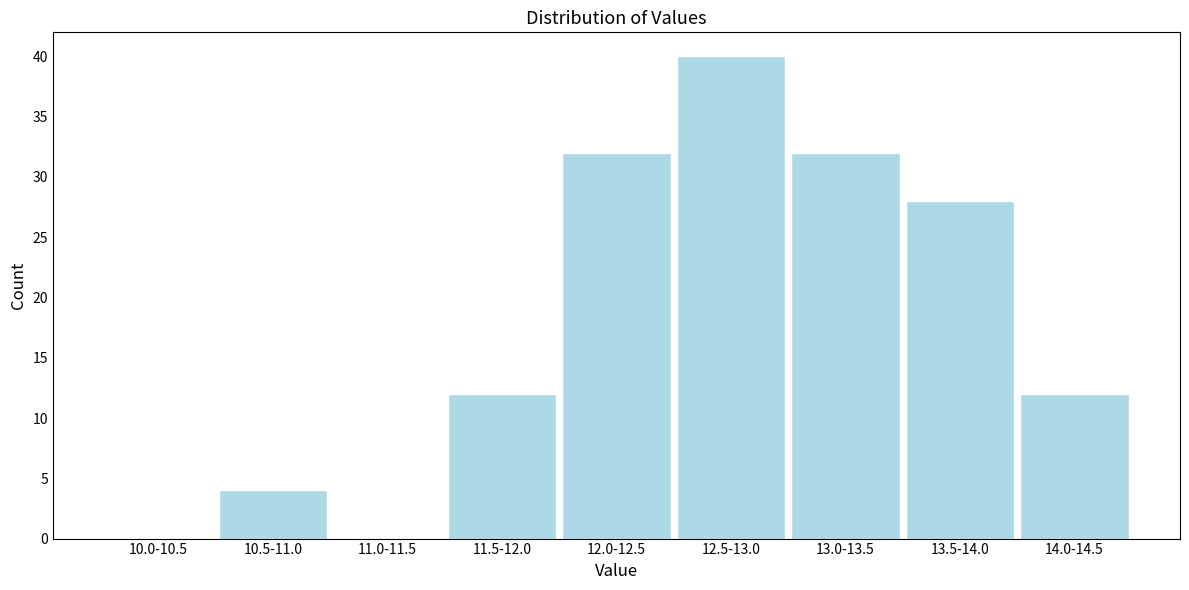

Reading left to right, list all the values displayed in this chart.

10.0-10.5=0	10.5-11.0=4	11.0-11.5=0	11.5-12.0=12	12.0-12.5=32	12.5-13.0=40	13.0-13.5=32	13.5-14.0=28	14.0-14.5=12